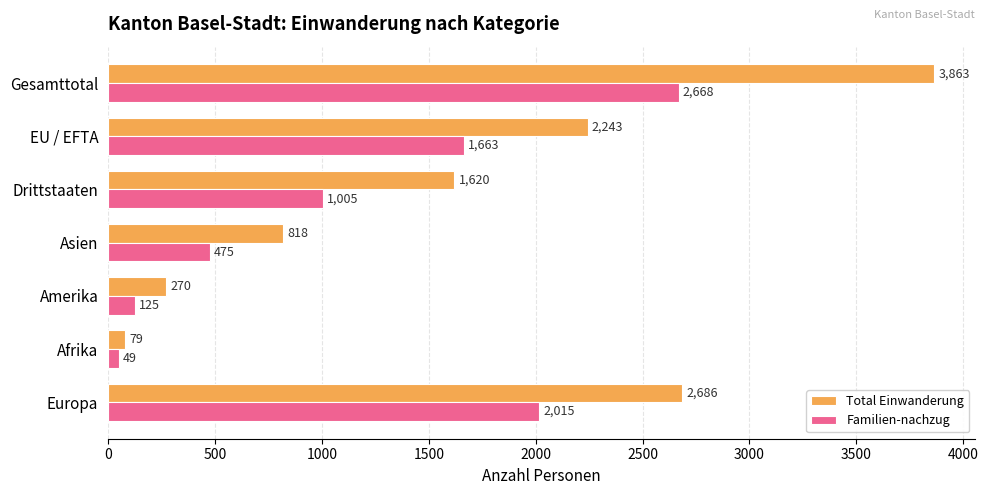

Which series has the widest spread of values?

Total Einwanderung